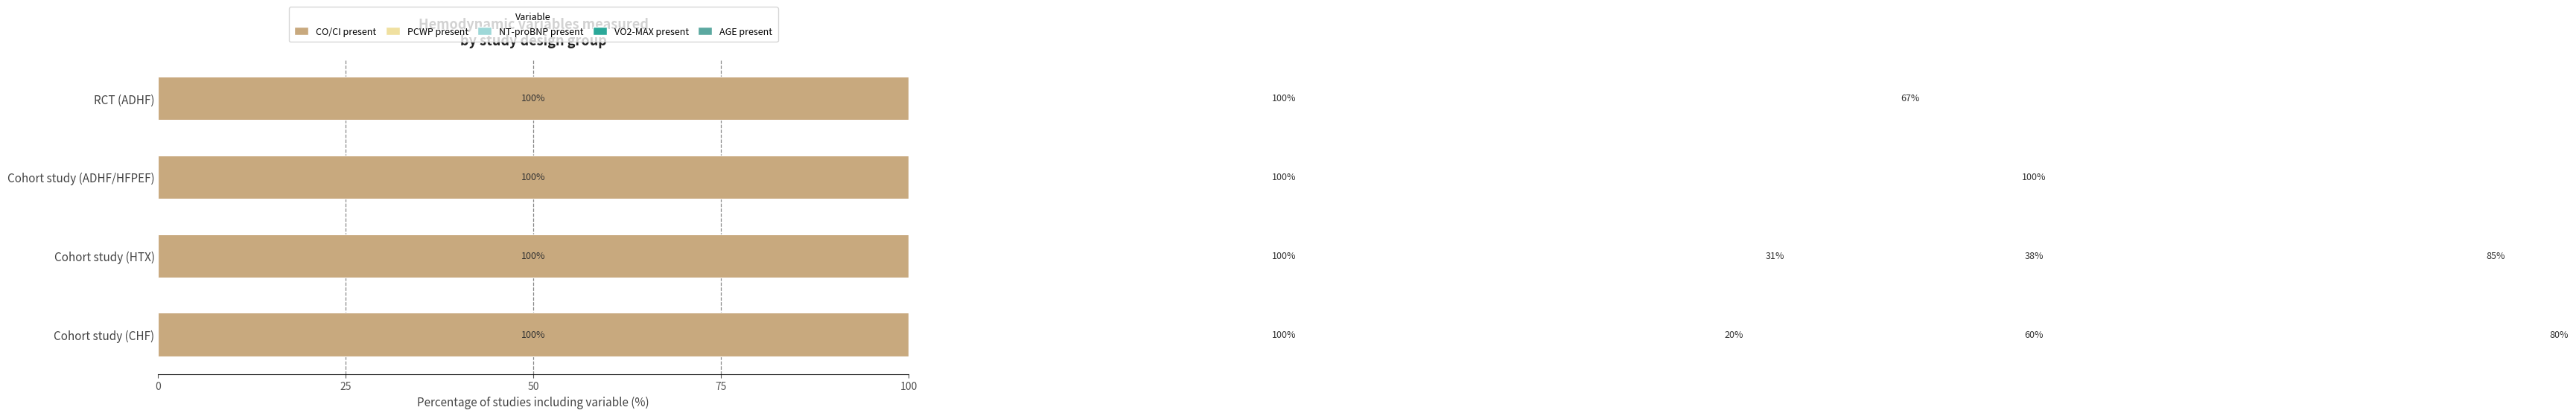

What is the greatest value displayed?

100.0